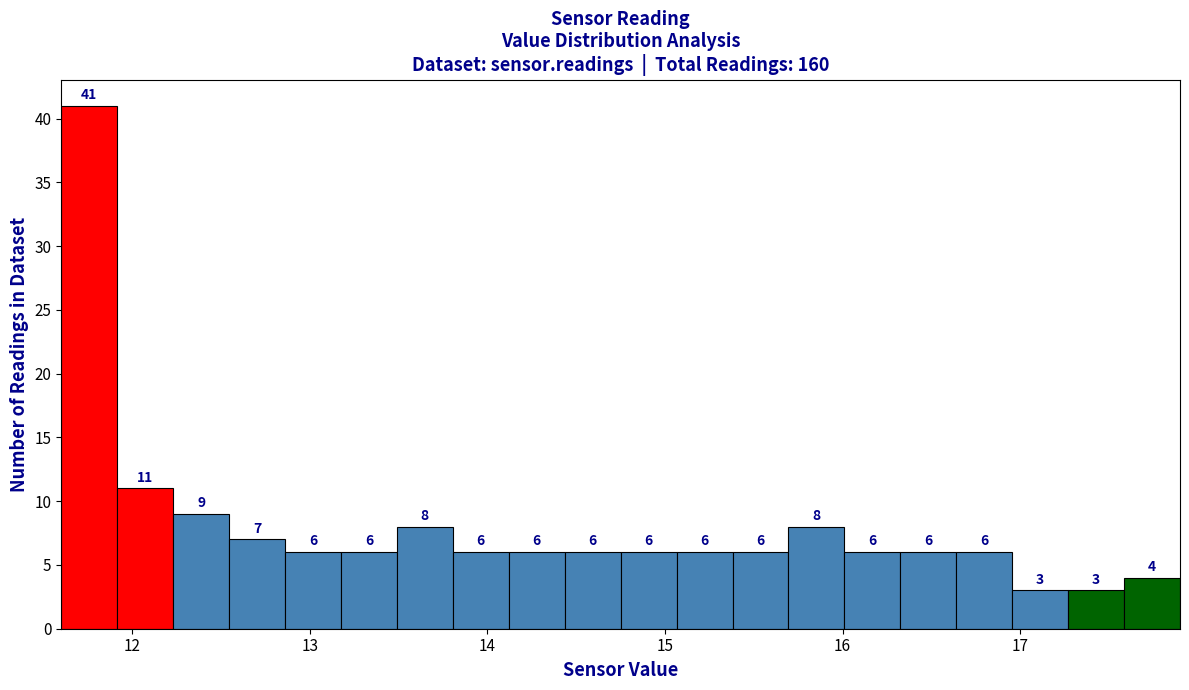

Around what value on the x-axis is the tallest bar? Give the approximate position of its centre, as read against the axis.

11.8